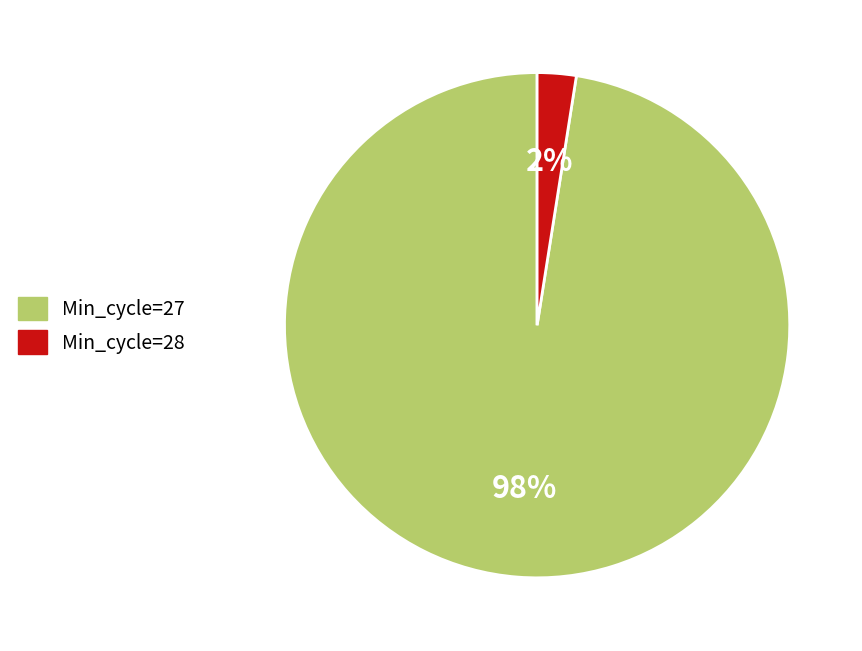

Is there any slice that represents more than half of the pie?

Yes